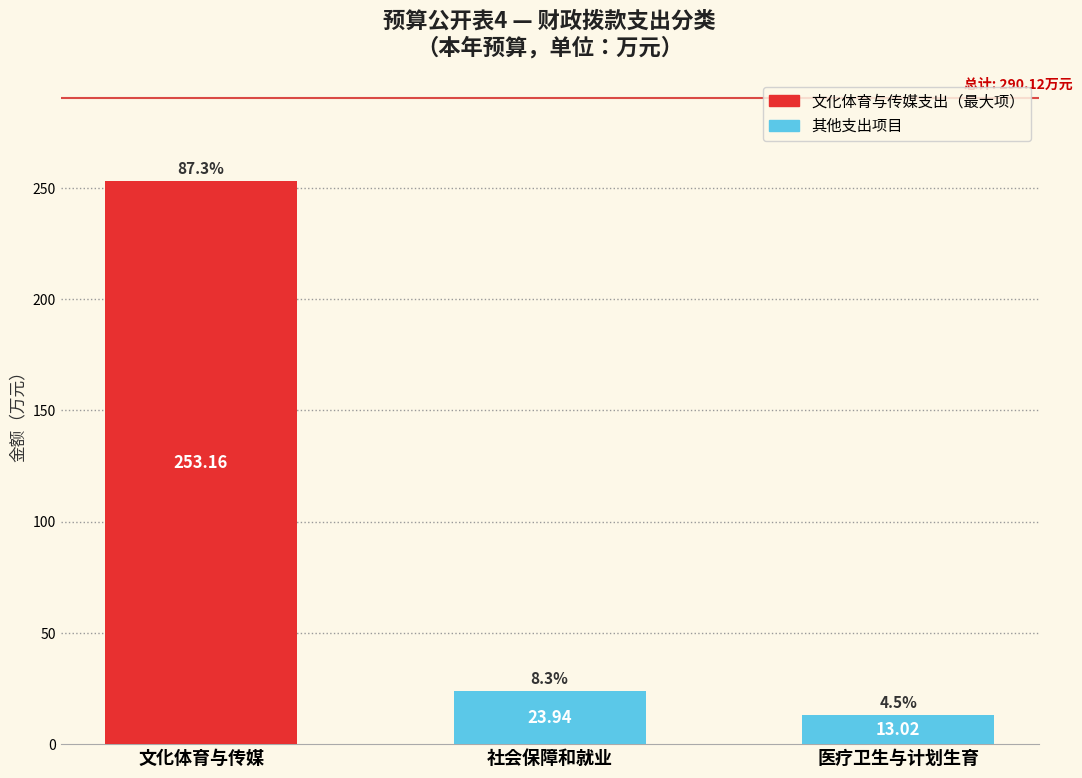

What is the sum of all values?

290.1